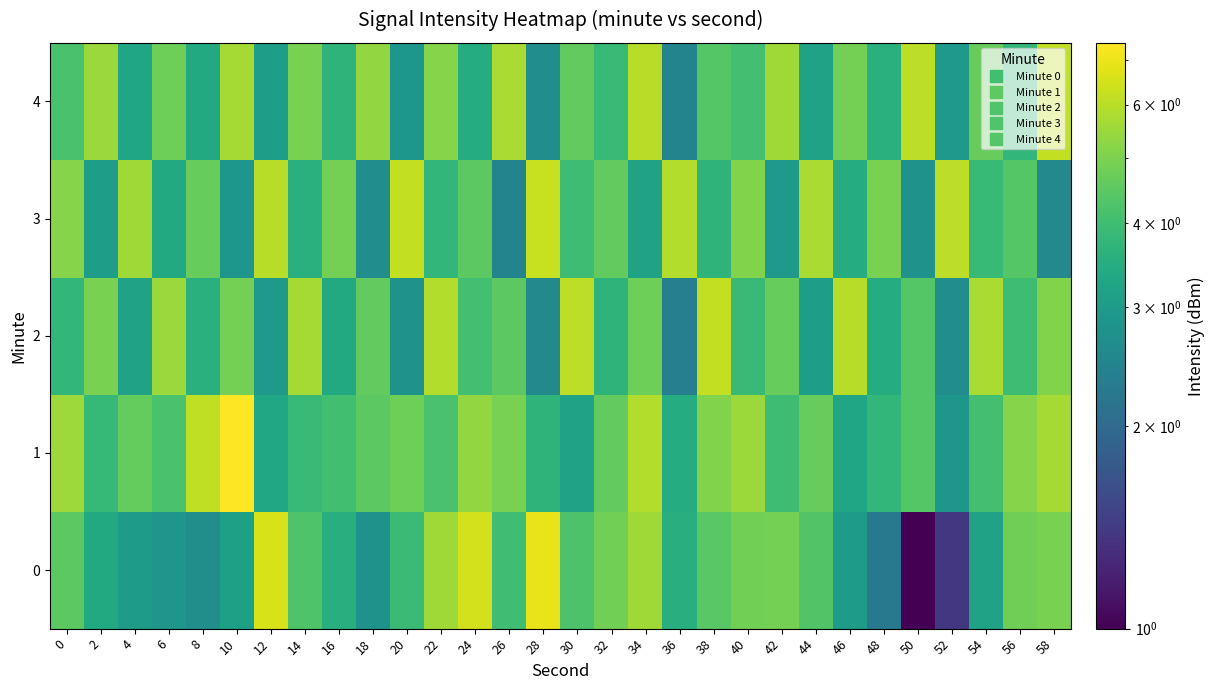

What is the total value across all series at 0?

23.1